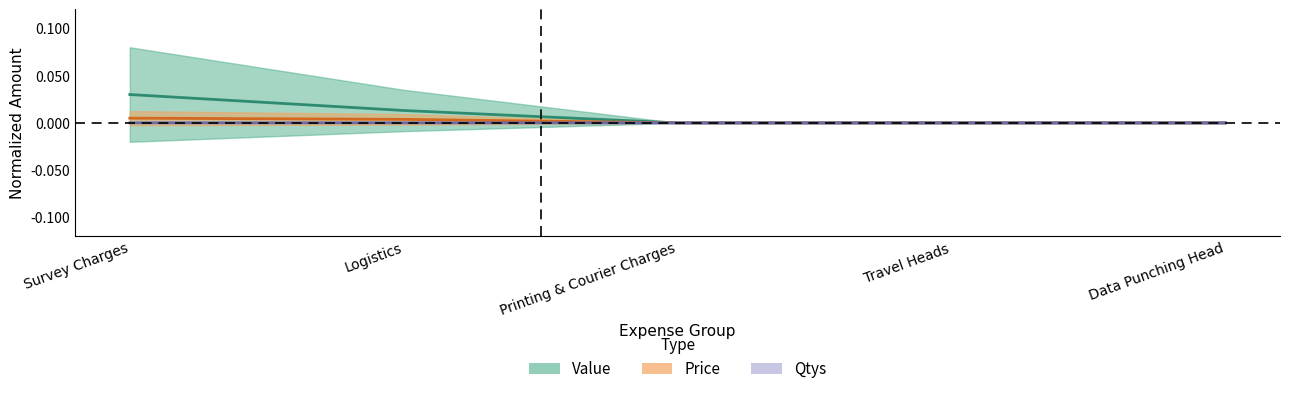

True or false: Price and Value intersect in this chart.

False